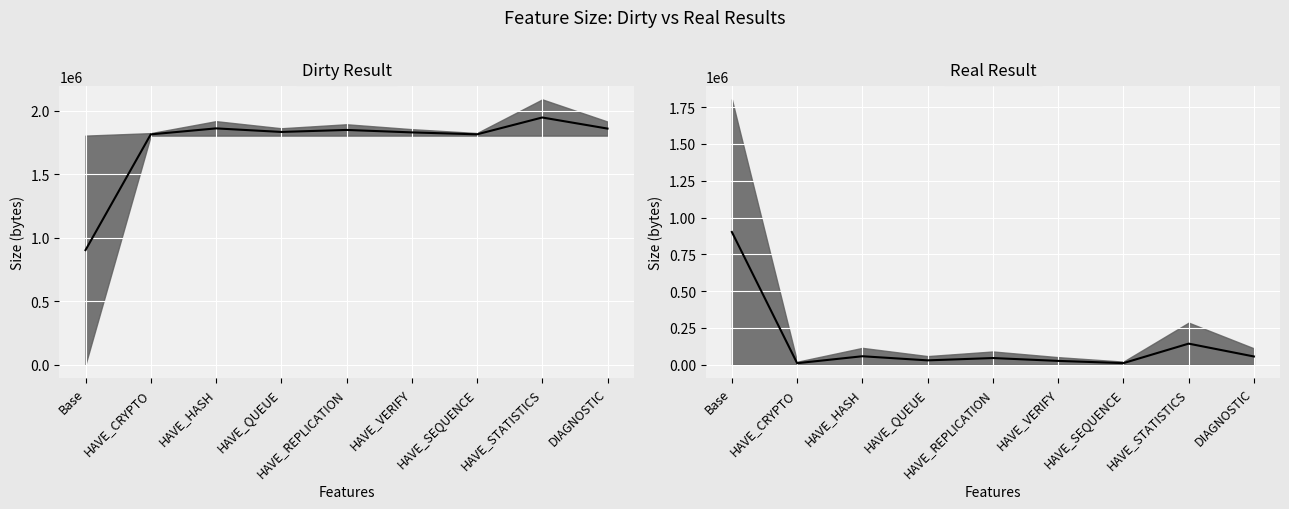

What is the sum of all Real Result (median) values?

1275402